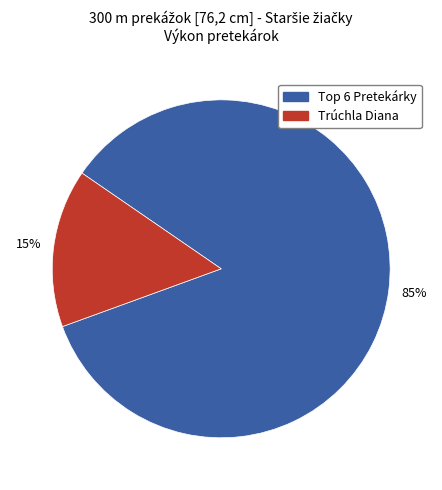

Does any single category account for the majority?

Yes